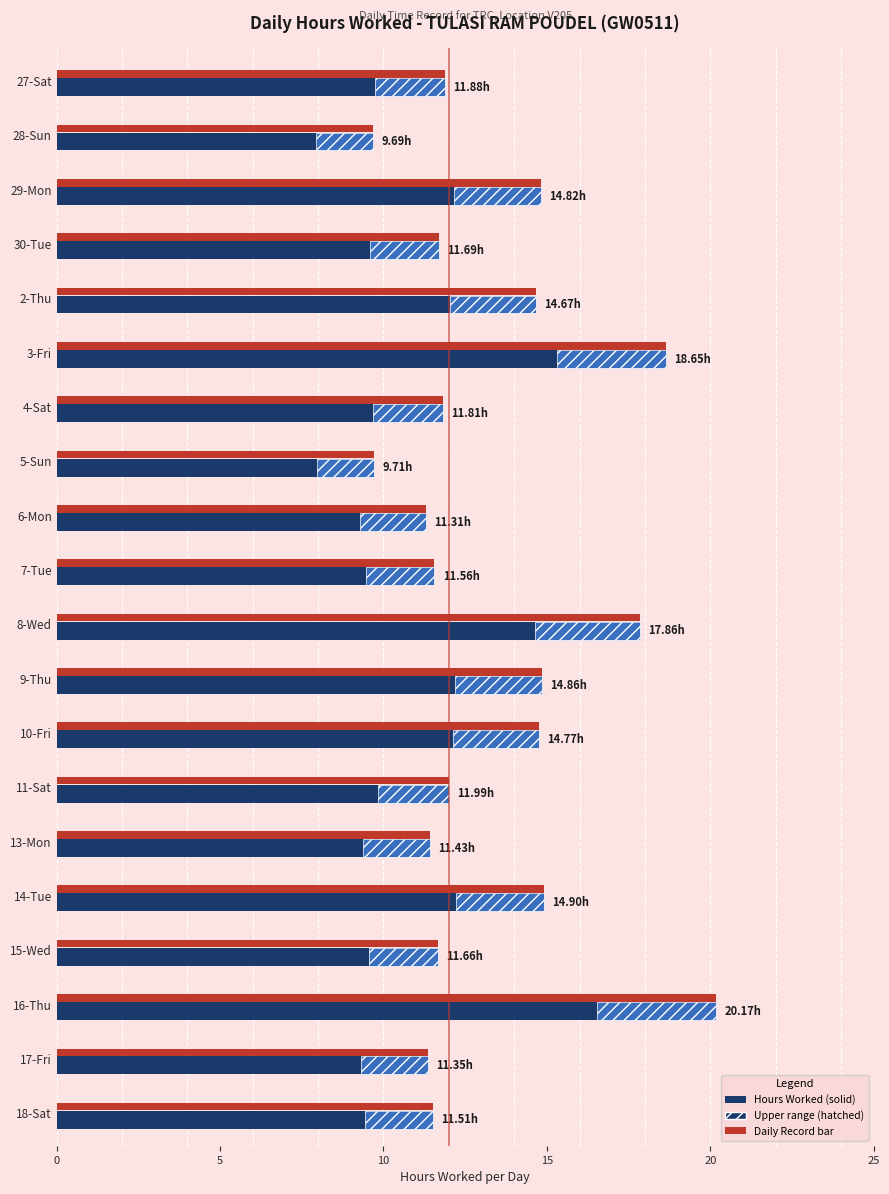

What is the total value across all series at 27-Sat?

23.8